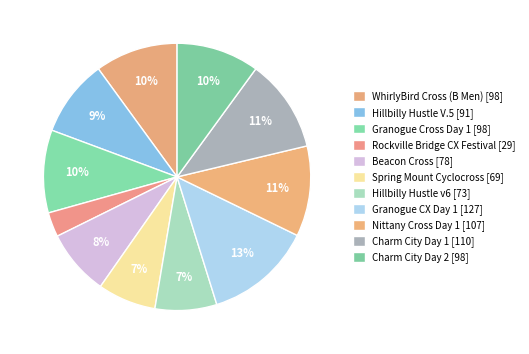

Which slice is the smallest?

Rockville Bridge CX Festival